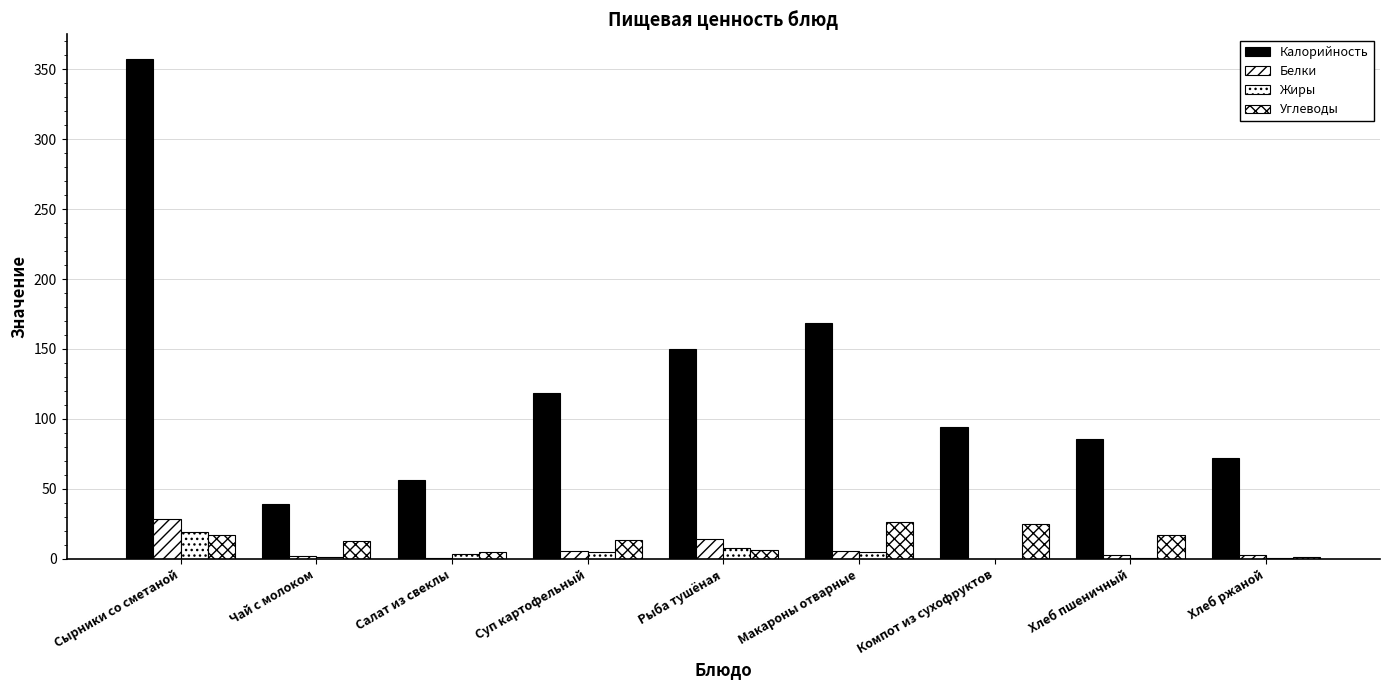

Is it true that Жиры equals 2.7 at Чай с молоком?

False